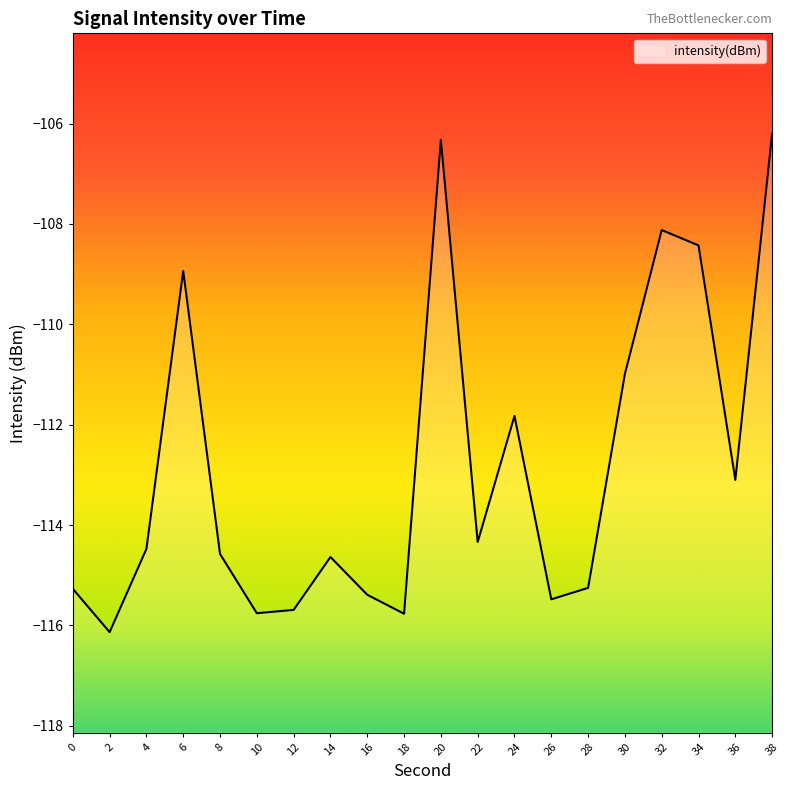

Which category has the lowest value across all series?

2